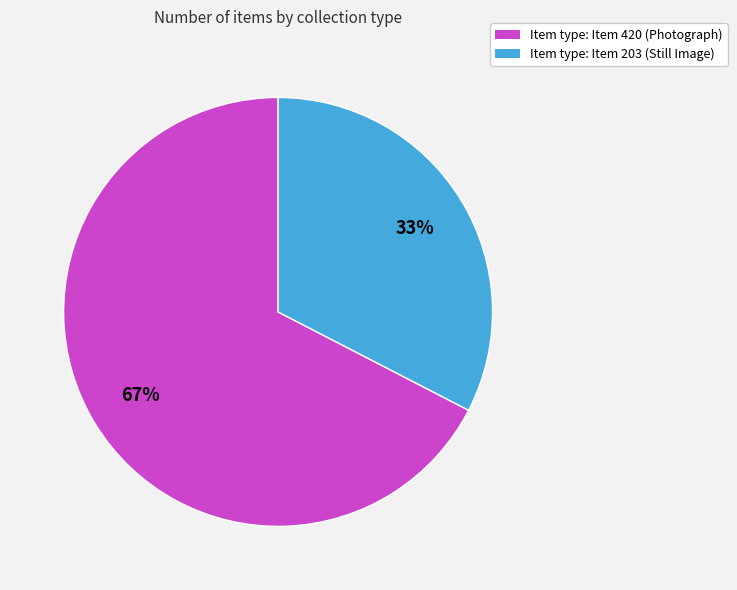

To the nearest percent, what is the combined percentage of 67% and 33%?

100%